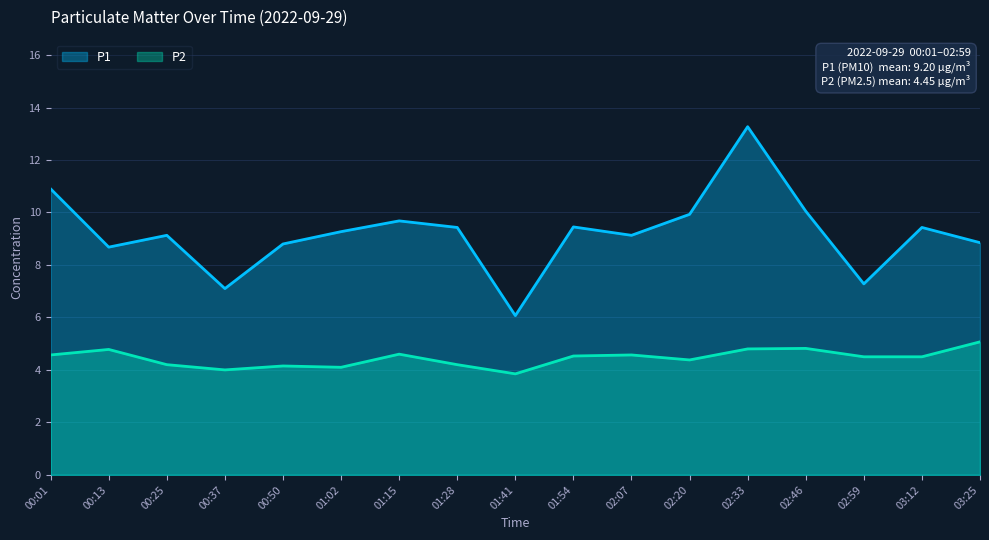

In P1, how many points are lower than both neighbors (excluding endpoints)?

5